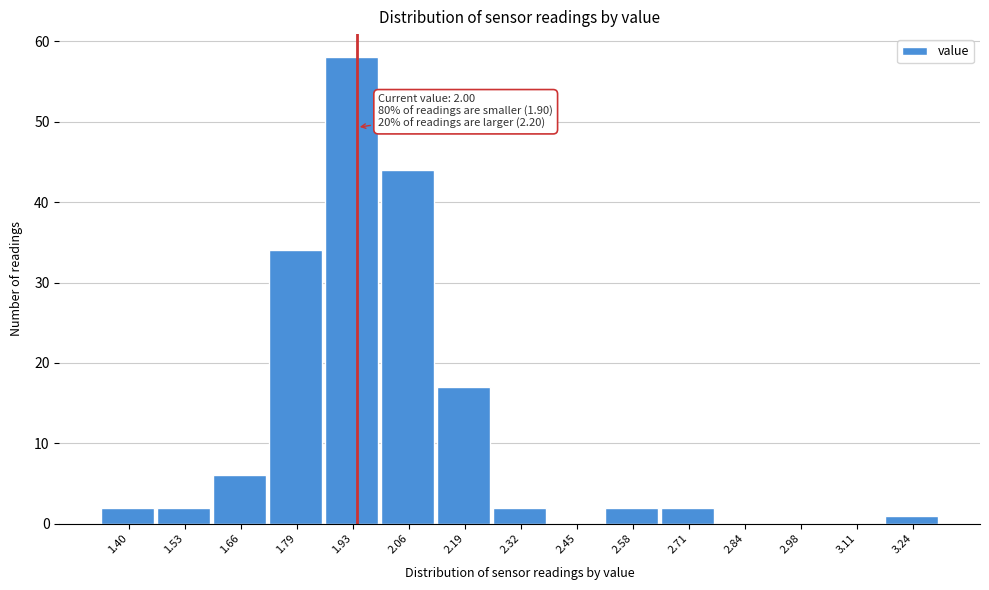

Reading left to right, transcribe all the data shown in this chart.

1.40=2	1.53=2	1.66=6	1.79=34	1.93=58	2.06=44	2.19=17	2.32=2	2.45=0	2.58=2	2.71=2	2.84=0	2.98=0	3.11=0	3.24=1